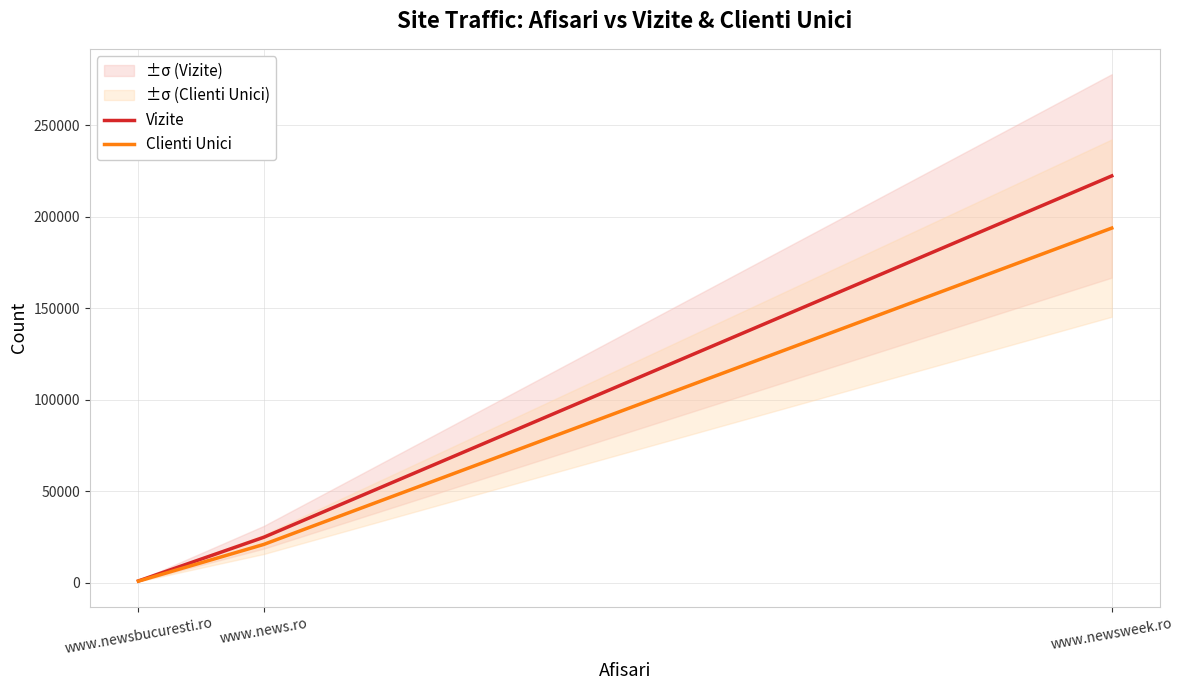

Reading right to left, list all the values displayed in this chart.

Vizite: 222413	24858	976
Clienti Unici: 193887	20954	883